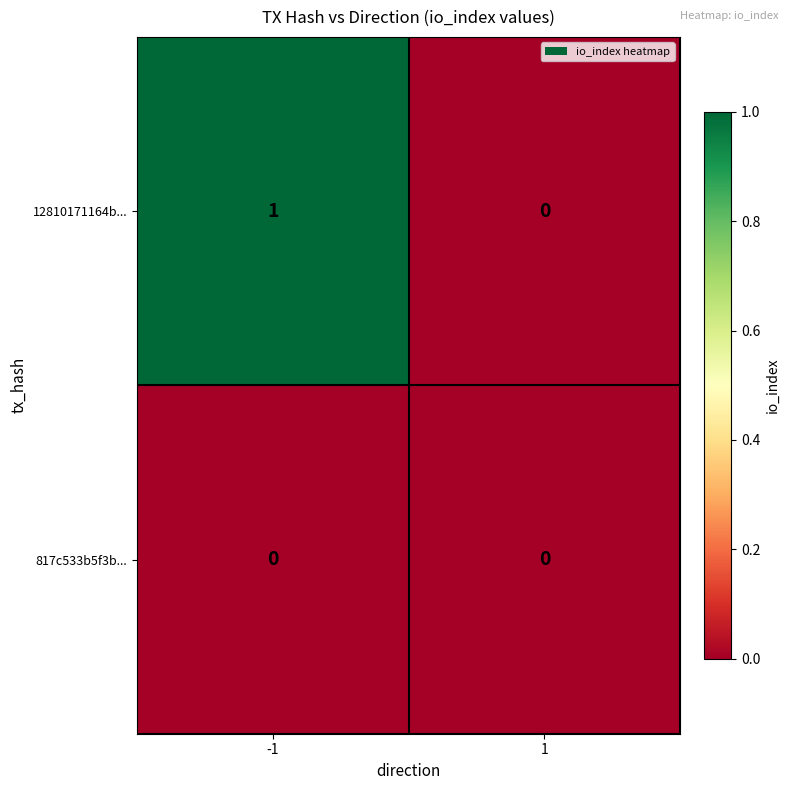

At -1, list the series in order from smallest to largest.

817c533b5f3b..., 12810171164b...